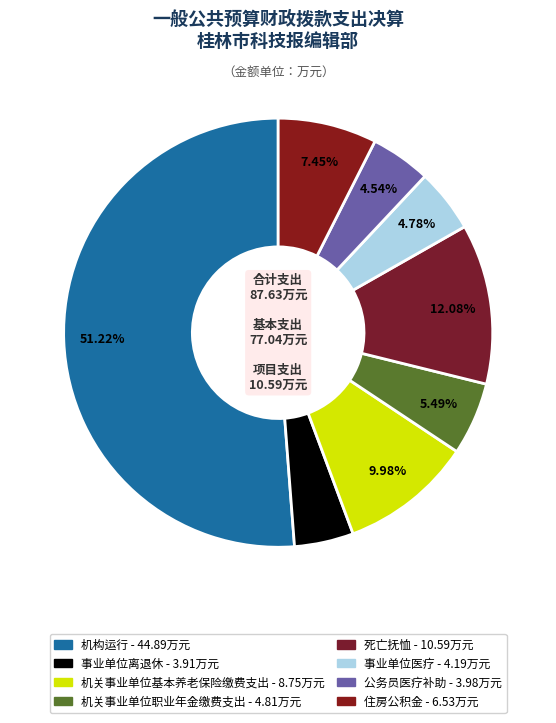

How many segments does this pie chart have?

8